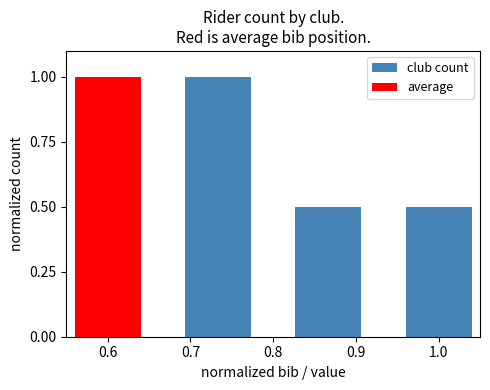

True or false: the data shows 0.9 at 0.6.

False